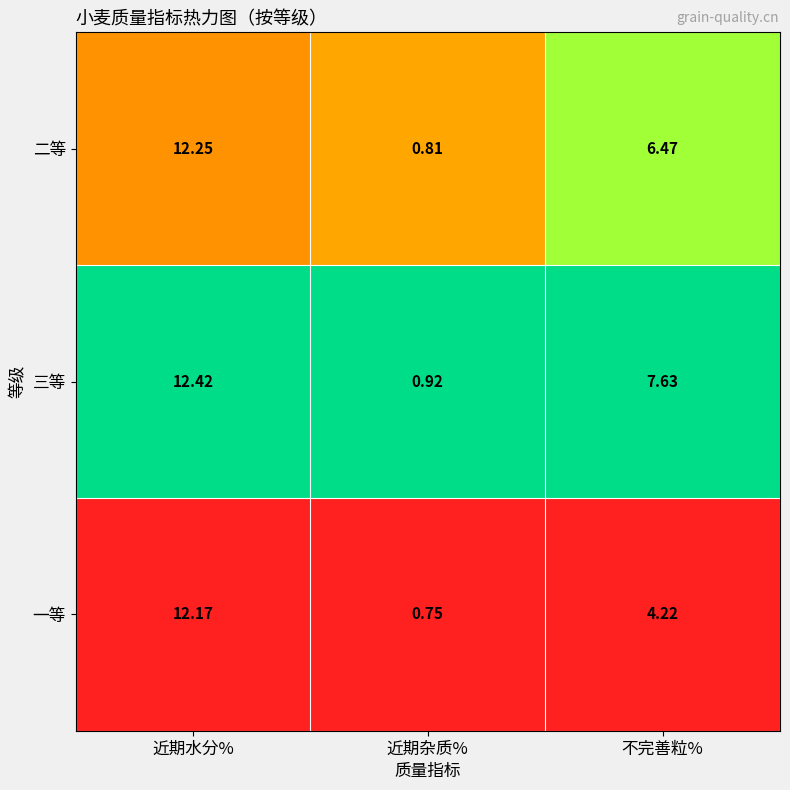

Rank the series at 近期水分% from lowest to highest value.

一等, 二等, 三等